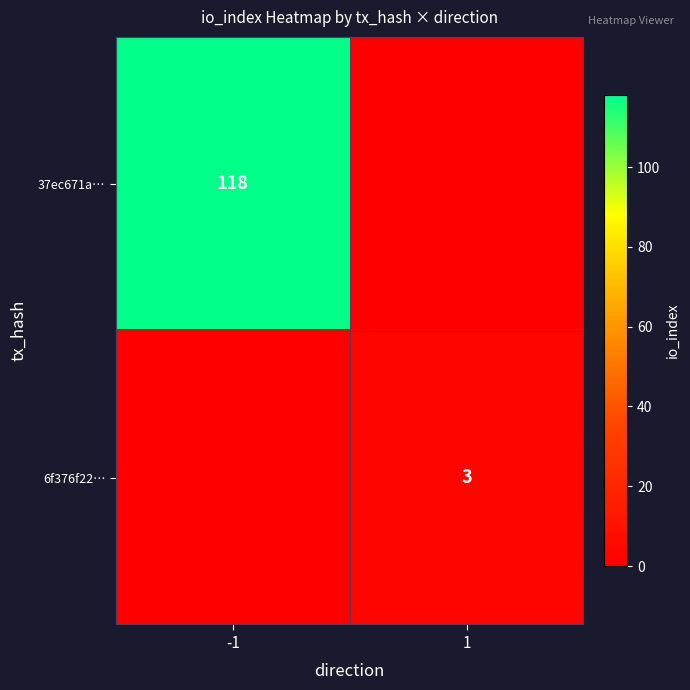

At how many categories does at least one series exceed 46?

1